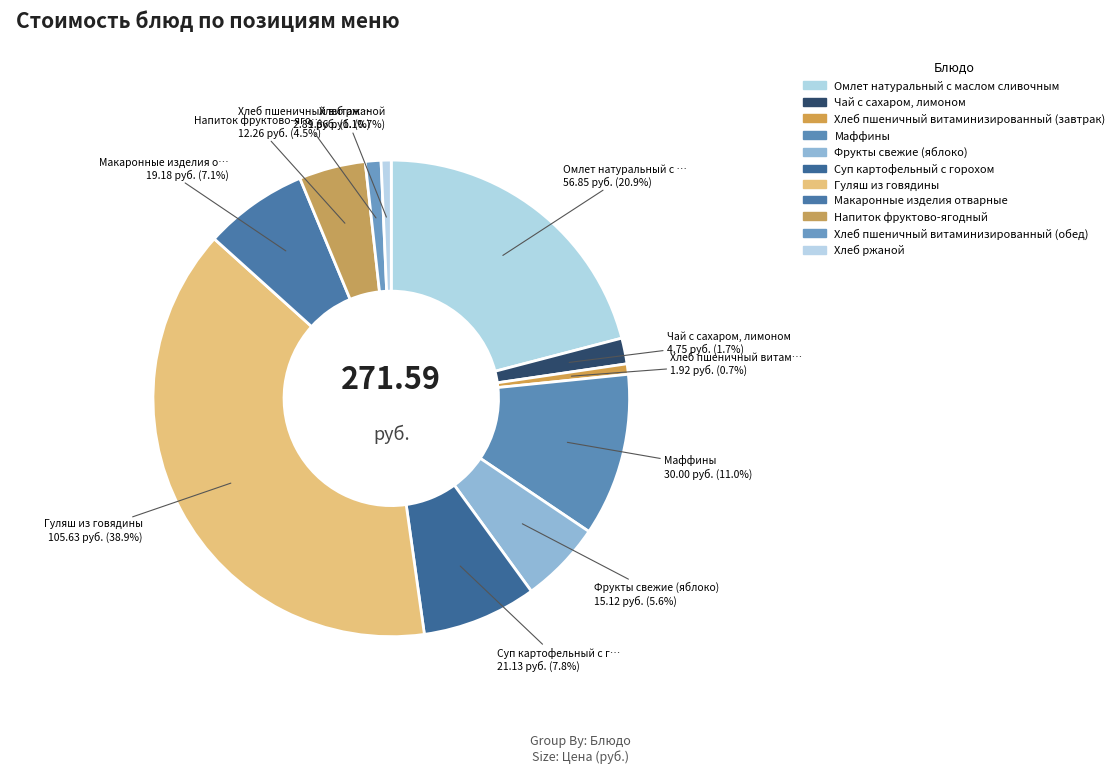

How many segments does this pie chart have?

11